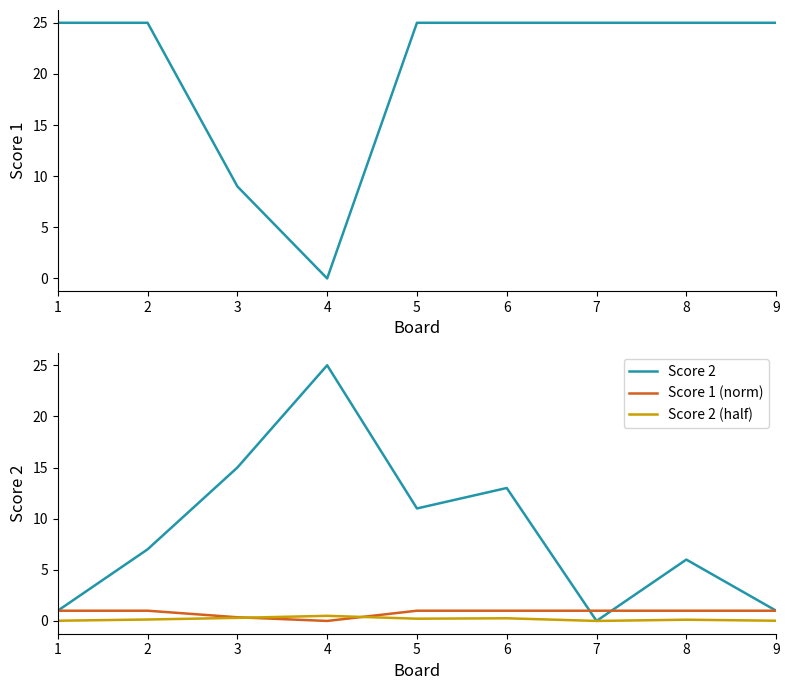

Reading left to right, transcribe all the data shown in this chart.

Score 1: 1=25.0	2=25.0	3=9.0	4=0.0	5=25.0	6=25.0	7=25.0	8=25.0	9=25.0
Score 2: 1=1.0	2=7.0	3=15.0	4=25.0	5=11.0	6=13.0	7=0.0	8=6.0	9=1.0
Score 1 (norm): 1=1.0	2=1.0	3=0.4	4=0.0	5=1.0	6=1.0	7=1.0	8=1.0	9=1.0
Score 2 (half): 1=0.0	2=0.1	3=0.3	4=0.5	5=0.2	6=0.3	7=0.0	8=0.1	9=0.0